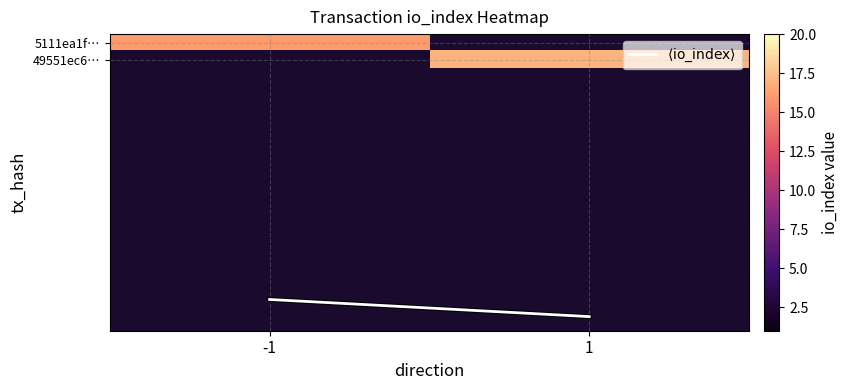

How many categories are shown in the chart?

2